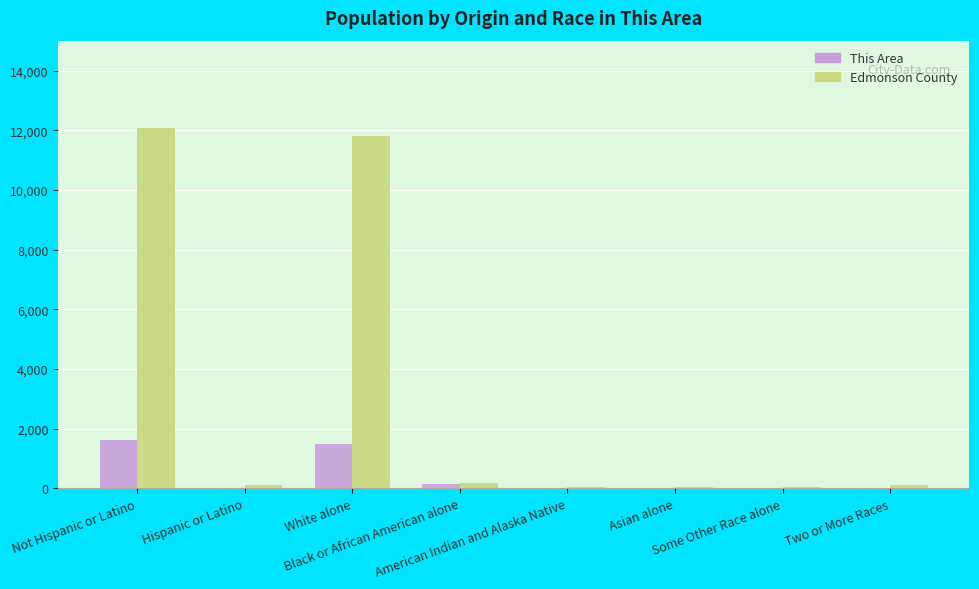

What is the sum of the Edmonson County values at Some Other Race alone and Asian alone?

59